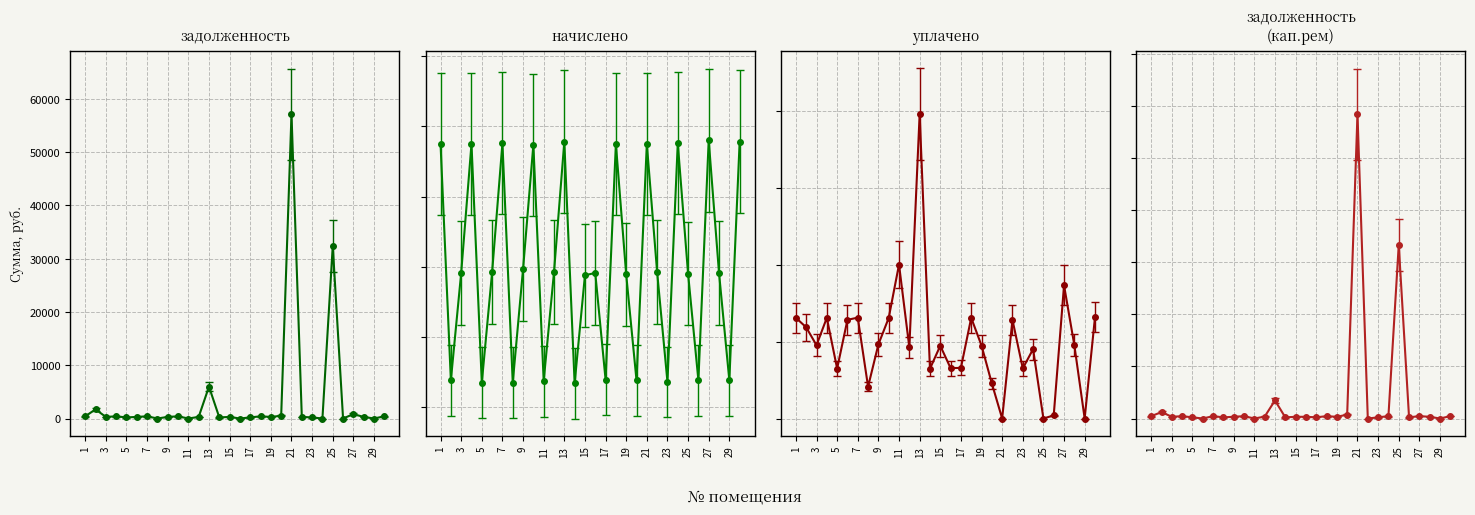

What is the sum of the начислено values at 26 and 20?

1352.0